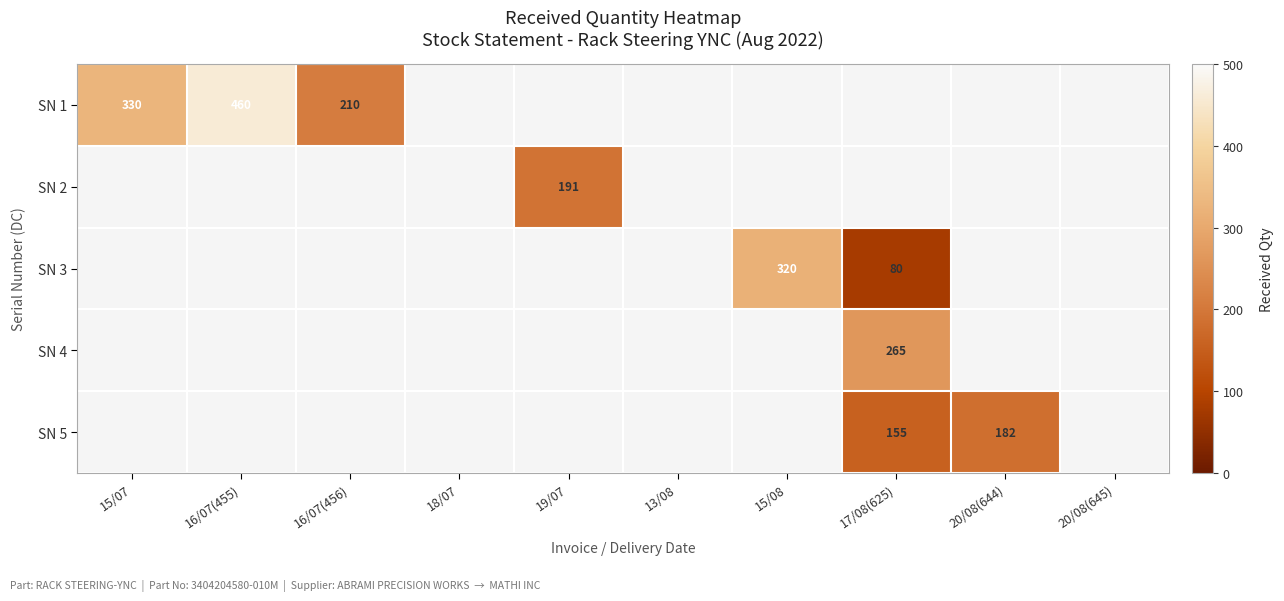

At how many categories does at least one series exceed 315?

3